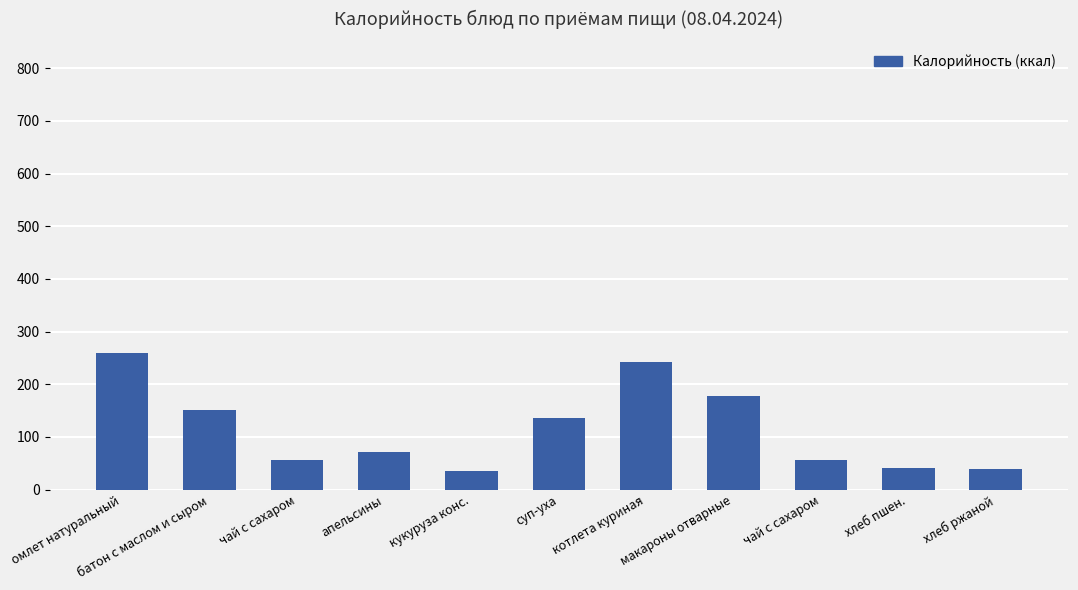

How many bars are there in total?

11